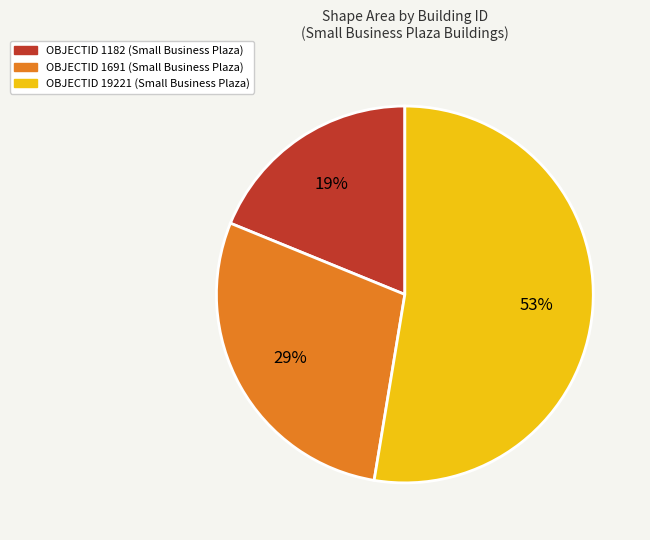

How many segments does this pie chart have?

3